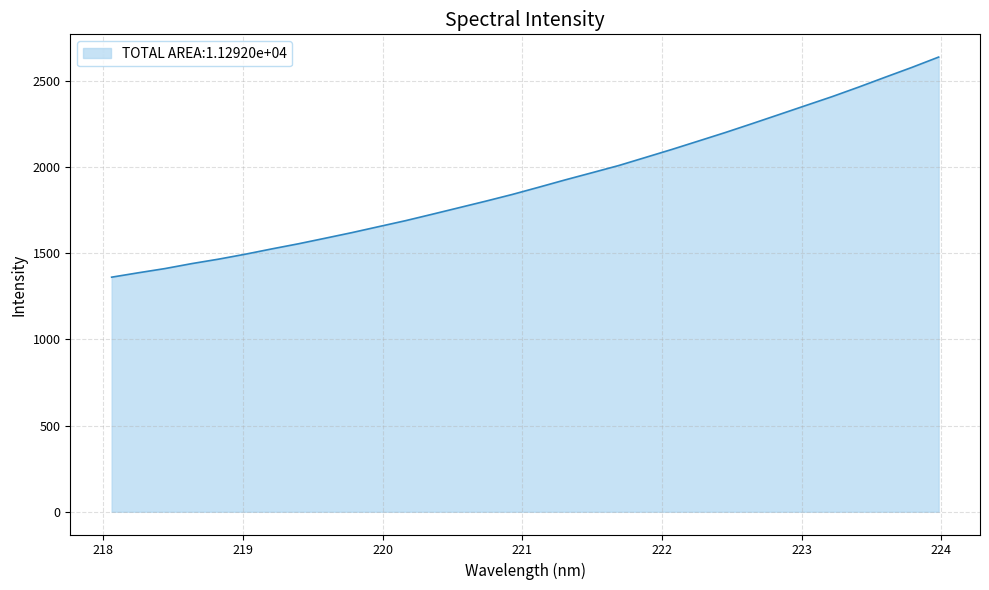

How many lines are shown in the chart?

1